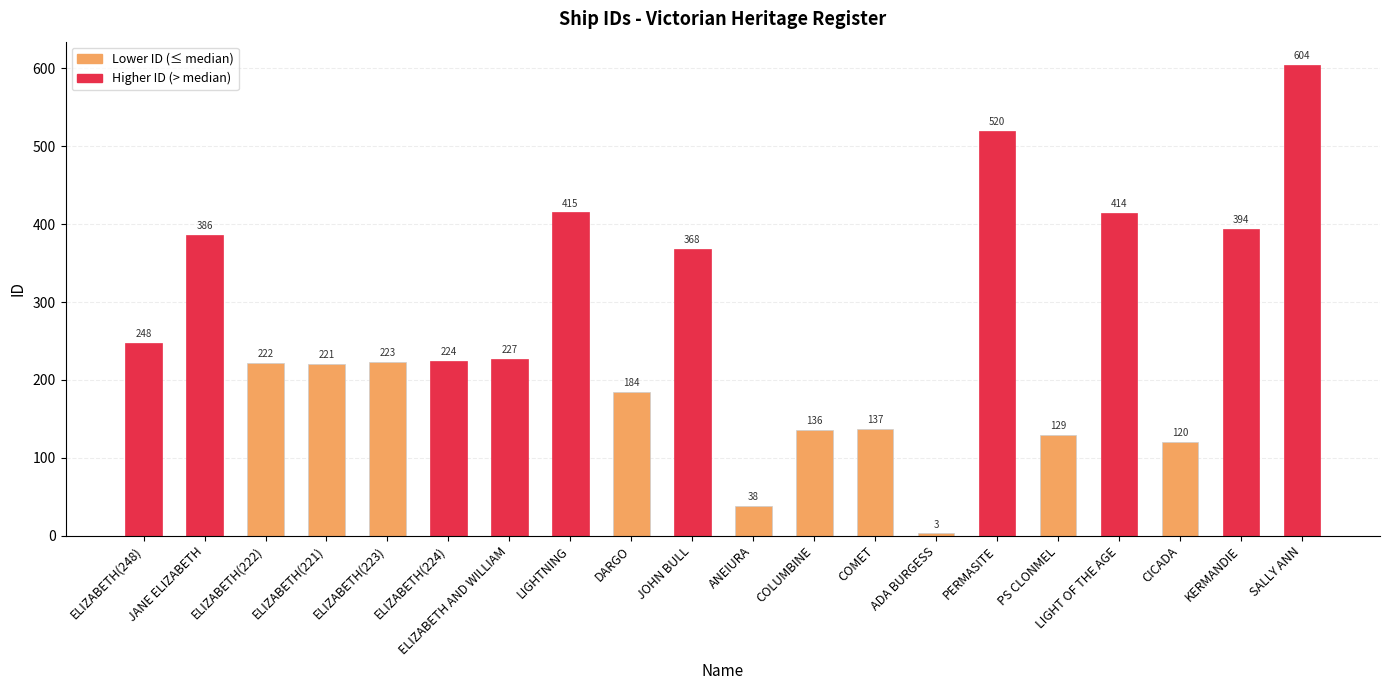

What is the approximate value at ELIZABETH AND WILLIAM, to the nearest 100?

200